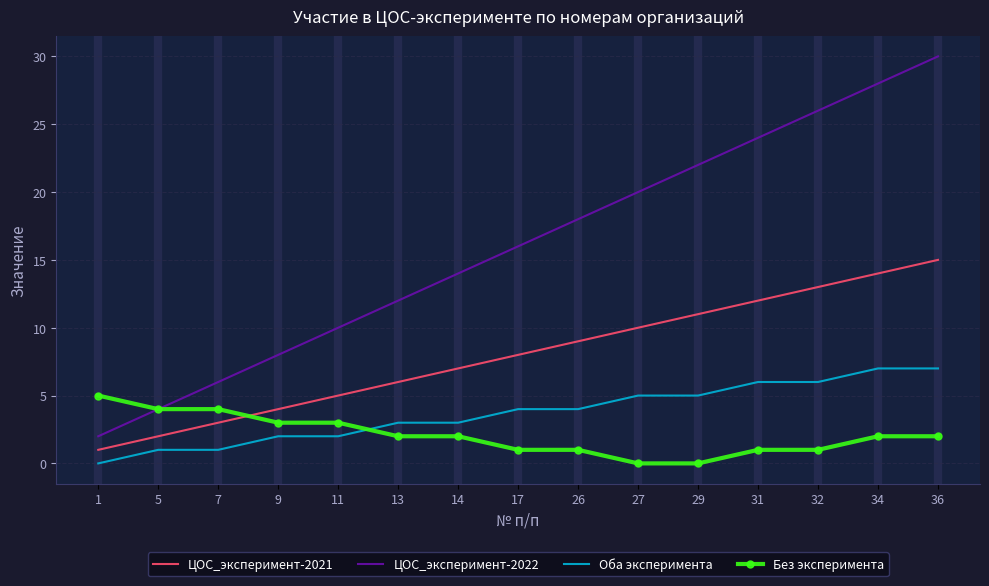

How many positive values does the Оба эксперимента series have?

14